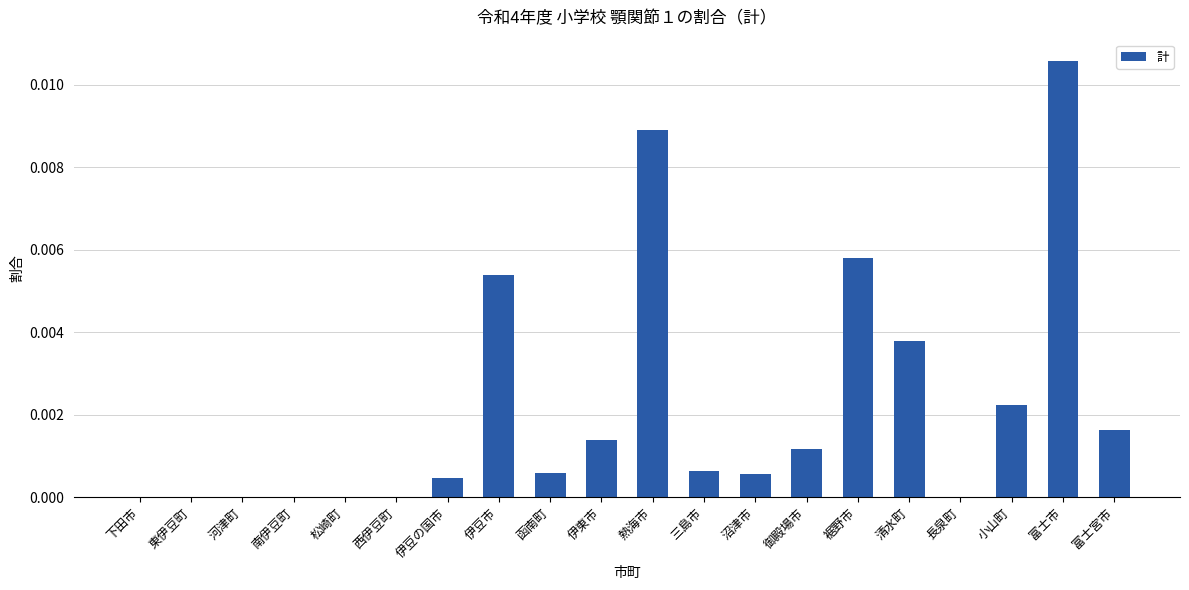

Which has a higher value, 富士市 or 三島市?

富士市